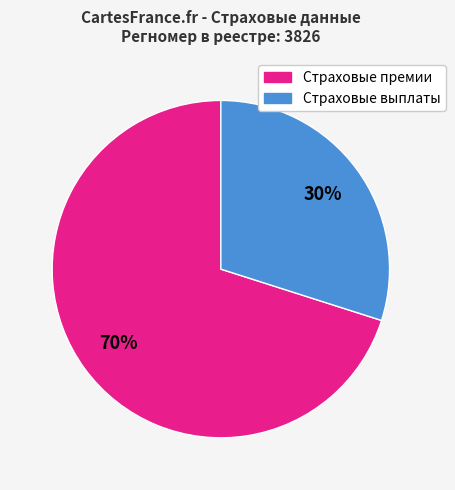

Is there any slice that represents more than half of the pie?

Yes